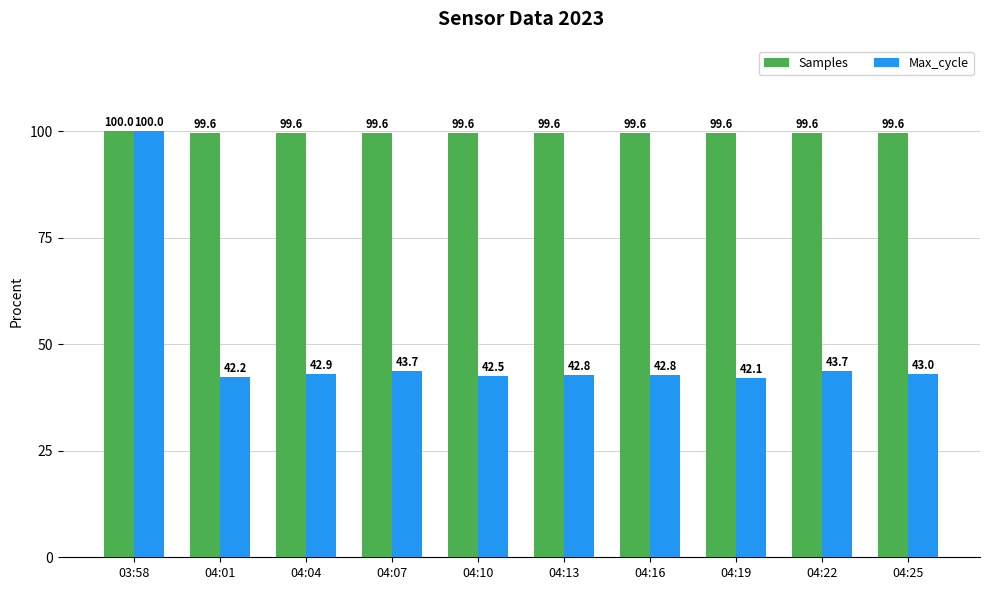

What is the difference between the highest and lowest values at 04:01?

57.4